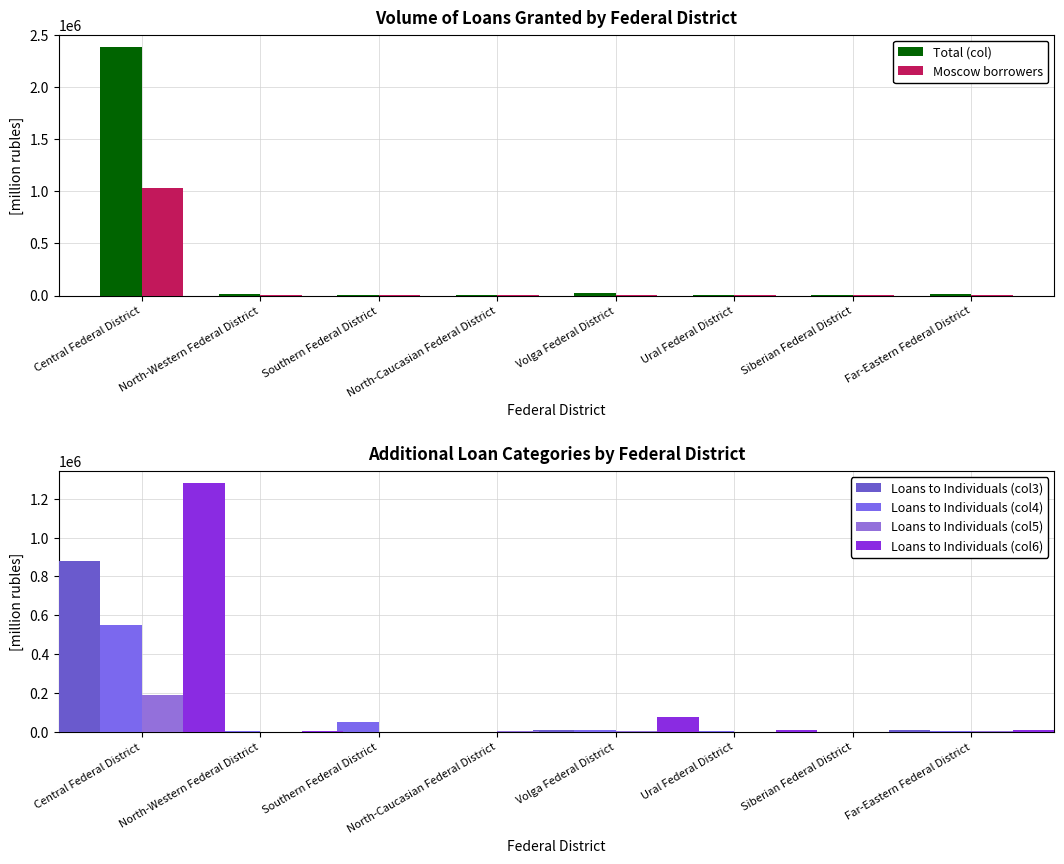

The value of Moscow borrowers at Central Federal District is 351268. True or false?

False